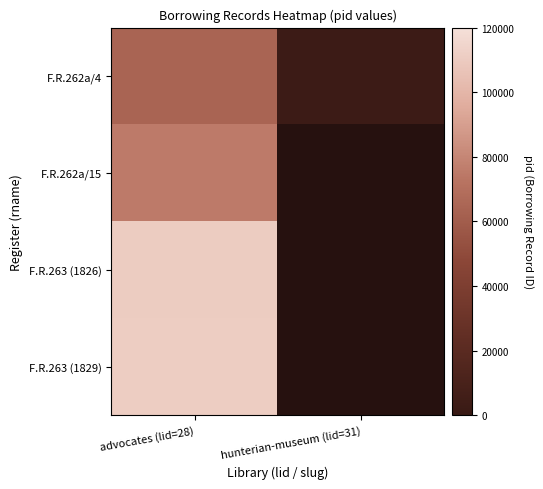

What is the sum of the F.R.262a/4 values at hunterian-museum (lid=31) and advocates (lid=28)?

66775.0